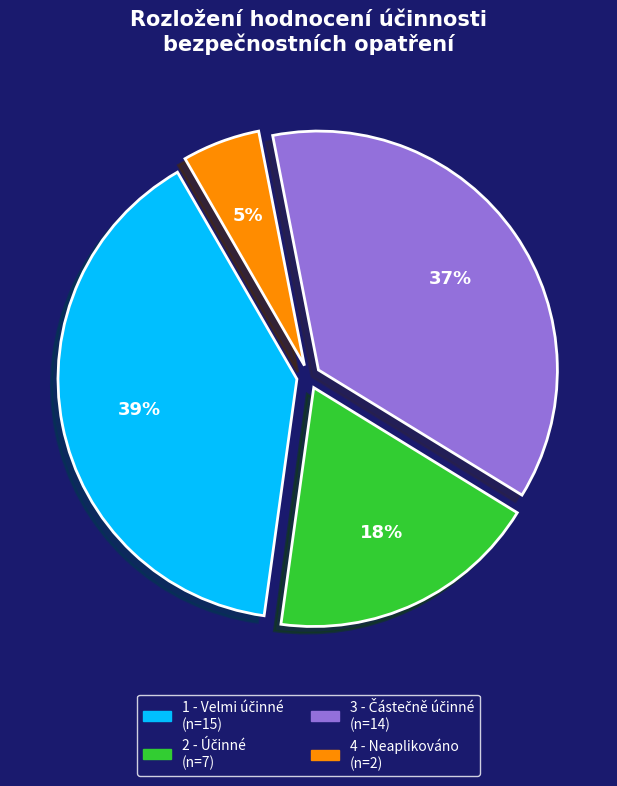

Rank the categories by value from highest to lowest.

1, 3, 2, 4